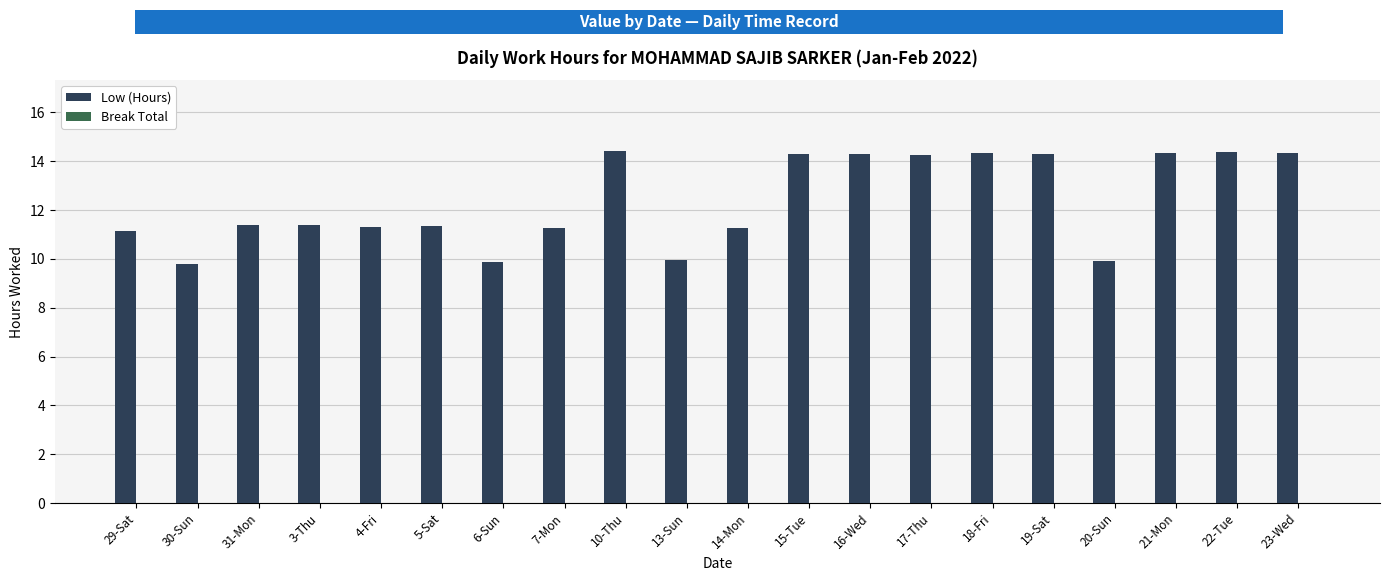

Approximately how many times larger is the value at 15-Tue compared to 14-Mon?

1.3